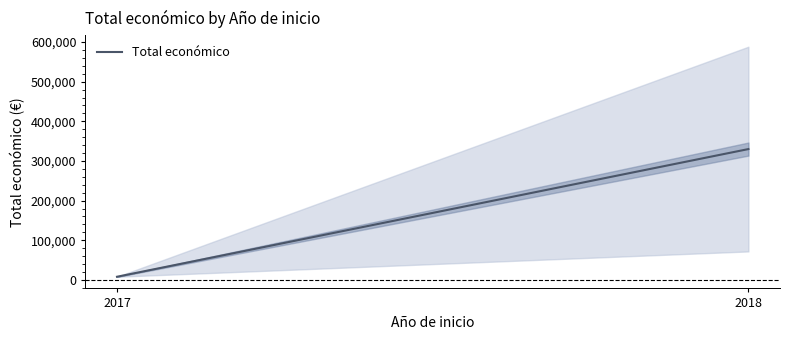

What is the smallest value displayed?

7960